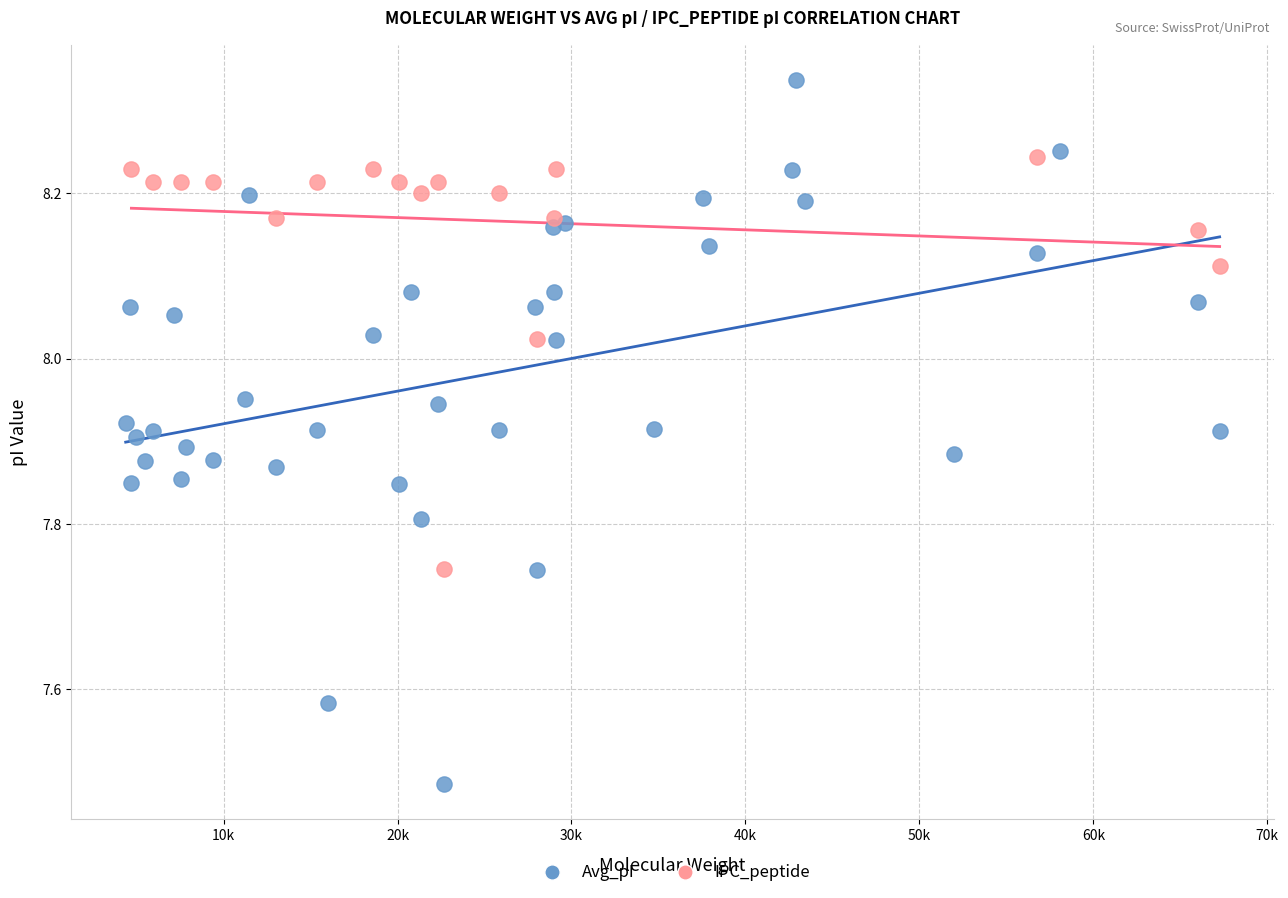

Which series reaches the minimum Y coordinate?

Avg_pI